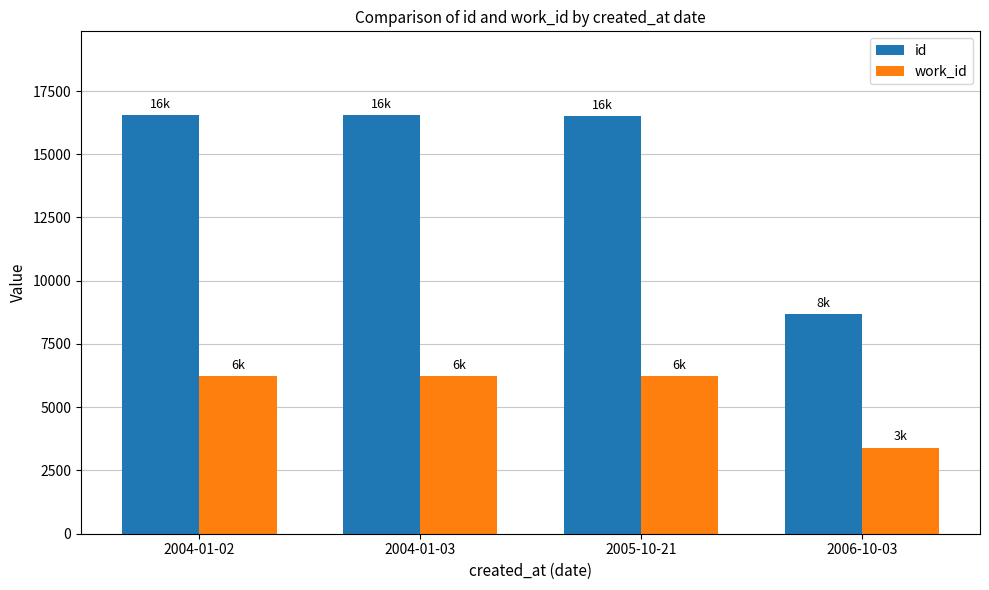

Which series has the largest range (max minus min)?

id